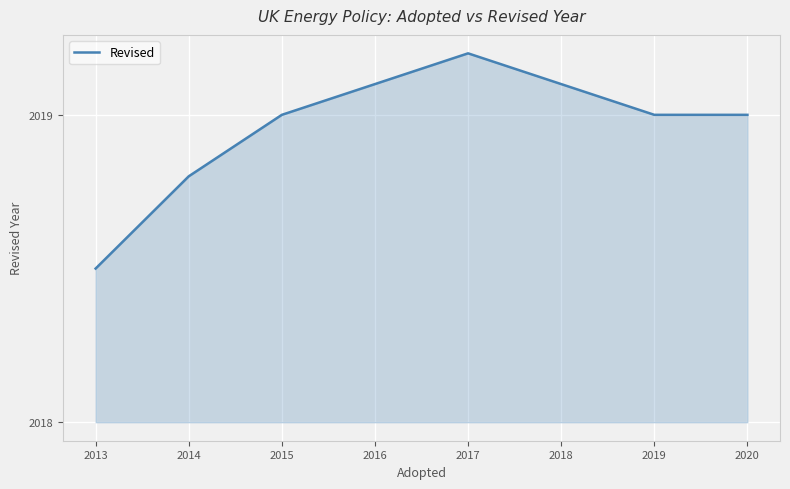

What is the difference between the maximum and minimum values?

0.7